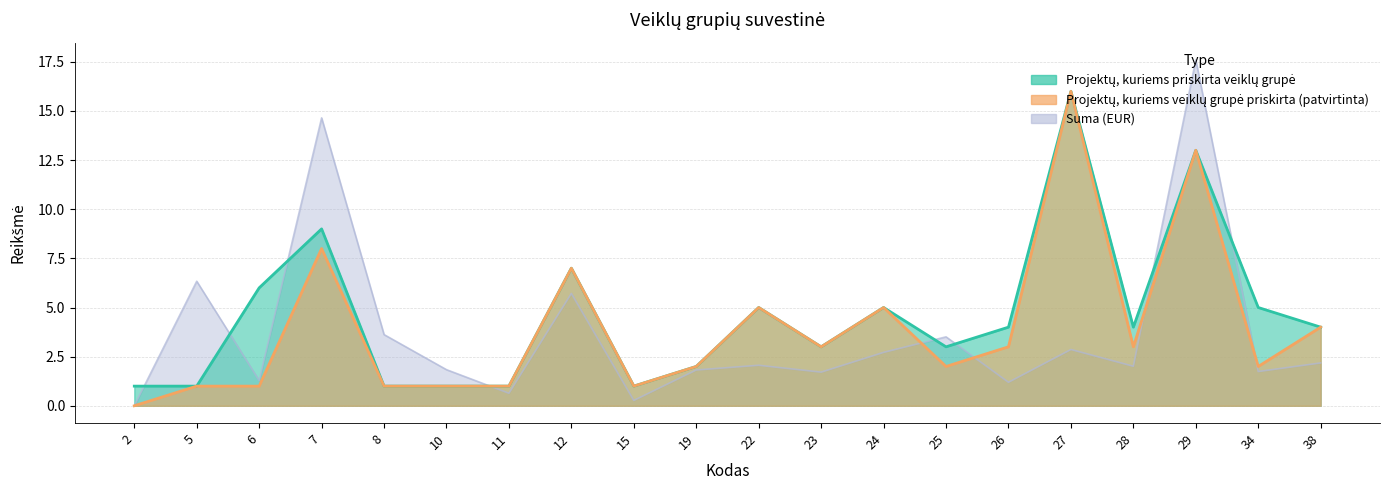

What is the total value across all series at 11?

2.6